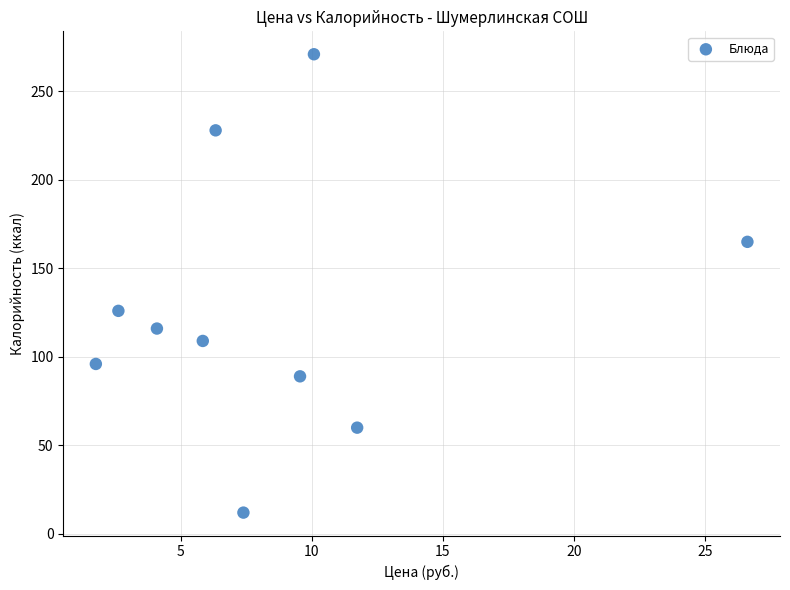

What Y value in the scatter plot is closest to 141?

126